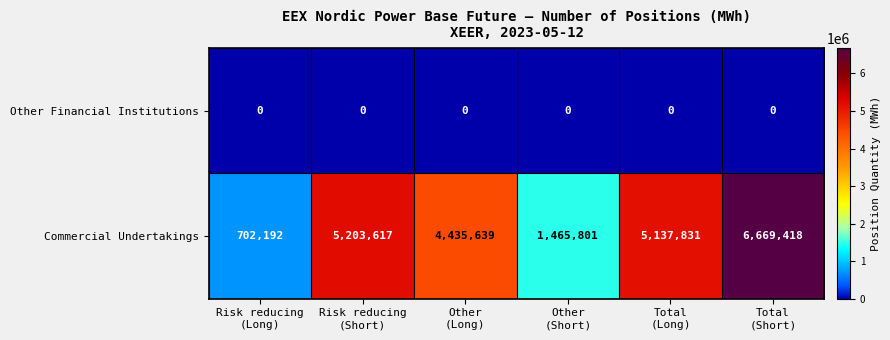

Reading left to right, transcribe all the data shown in this chart.

Other Financial Institutions: 0	0	0	0	0	0
Commercial Undertakings: 702192	5203617	4435639	1465801	5137831	6669418